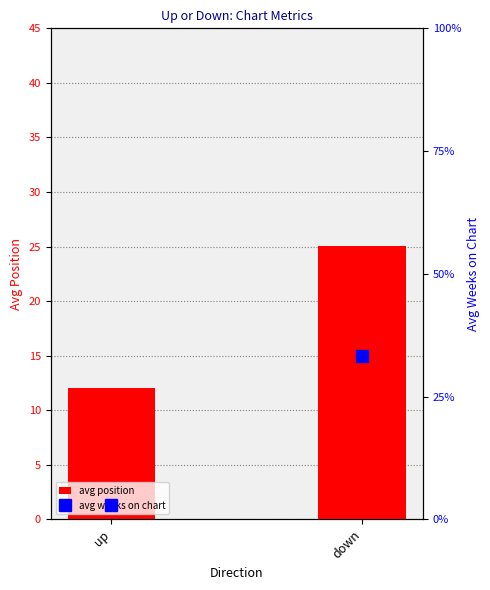

What is the difference between the maximum and minimum values in the avg position series?

13.0